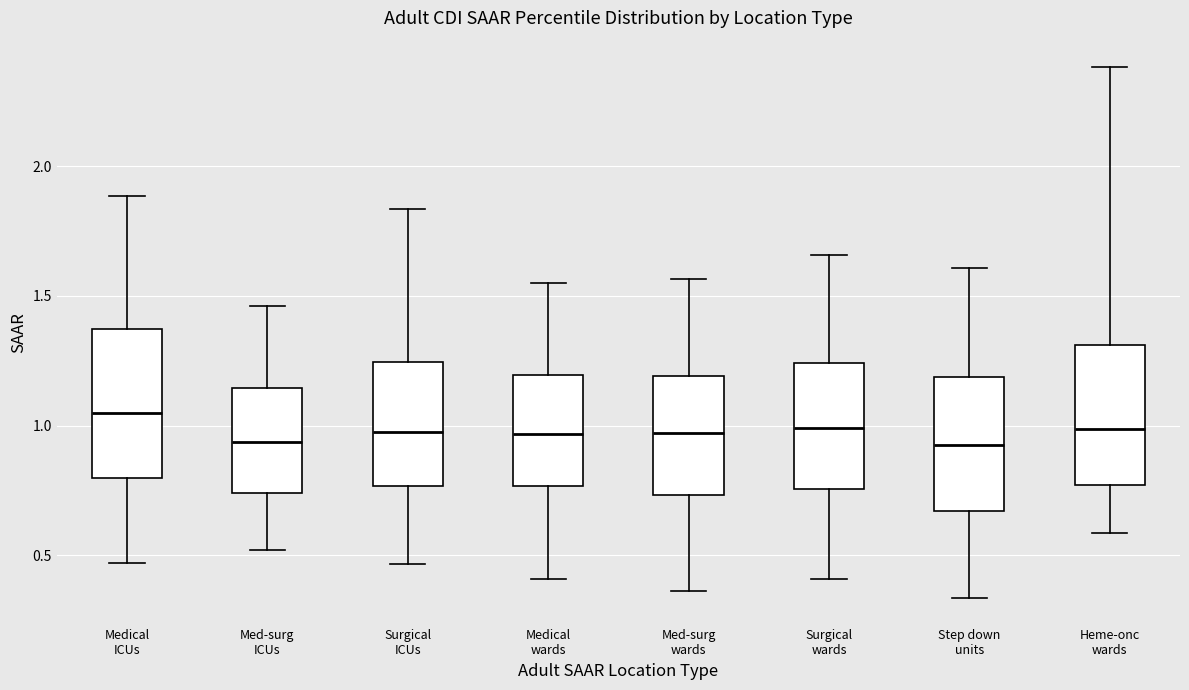

Reading left to right, transcribe this box plot: for each box, give where its median line is, the range the box spans, and where its two whiskers end, as read against the y-axis. The values are not printed on the chart, so give them approximately, as read against the axis.

Medical ICUs: median 1.05, box 0.80 to 1.35, whiskers 0.45 to 1.90
Med-surg ICUs: median 0.95, box 0.75 to 1.15, whiskers 0.50 to 1.45
Surgical ICUs: median 1.00, box 0.75 to 1.25, whiskers 0.45 to 1.85
Medical wards: median 0.95, box 0.75 to 1.20, whiskers 0.40 to 1.55
Med-surg wards: median 0.95, box 0.75 to 1.20, whiskers 0.35 to 1.55
Surgical wards: median 1.00, box 0.75 to 1.25, whiskers 0.40 to 1.65
Step down units: median 0.95, box 0.65 to 1.20, whiskers 0.35 to 1.60
Heme-onc wards: median 1.00, box 0.75 to 1.30, whiskers 0.60 to 2.40